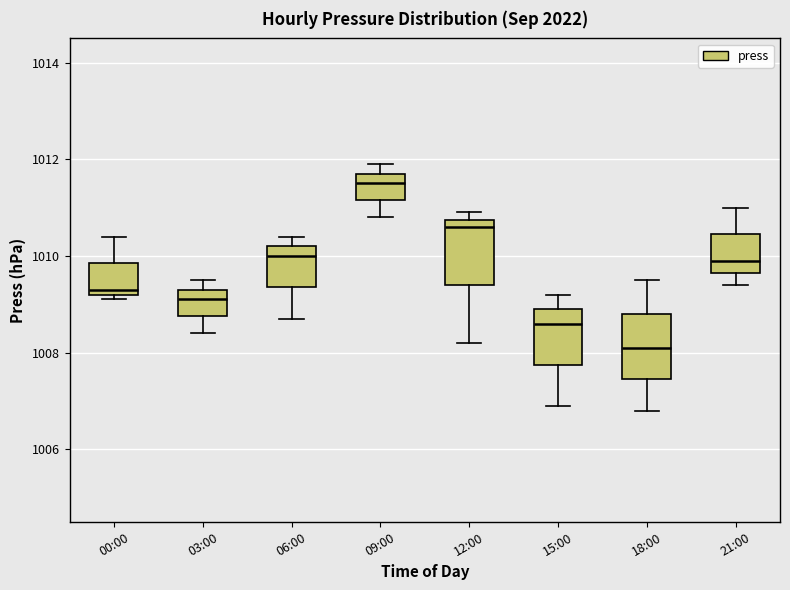

Reading left to right, read every box against the y-axis: the position of its median line, the range the box covers, and the ends of its whiskers. The values are not printed on the chart, so give them approximately, as read against the axis.

00:00: median 1009.4, box 1009.2 to 1009.8, whiskers 1009.2 (just below the box's lower edge) to 1010.4
03:00: median 1009.2, box 1008.8 to 1009.4, whiskers 1008.4 to 1009.6
06:00: median 1010.0, box 1009.4 to 1010.2, whiskers 1008.8 to 1010.4
09:00: median 1011.6, box 1011.2 to 1011.8, whiskers 1010.8 to 1012.0
12:00: median 1010.6, box 1009.4 to 1010.8, whiskers 1008.2 to 1011.0
15:00: median 1008.6, box 1007.8 to 1009.0, whiskers 1007.0 to 1009.2
18:00: median 1008.2, box 1007.4 to 1008.8, whiskers 1006.8 to 1009.6
21:00: median 1010.0, box 1009.6 to 1010.4, whiskers 1009.4 to 1011.0